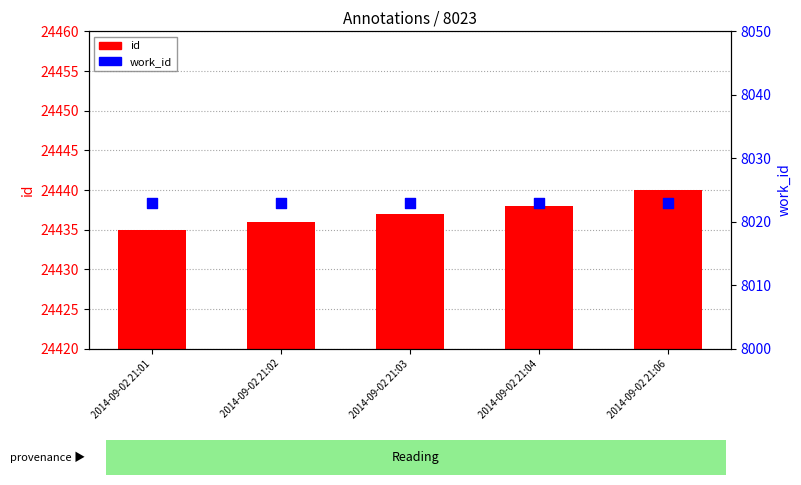

At how many categories does at least one series exceed 8837?

5